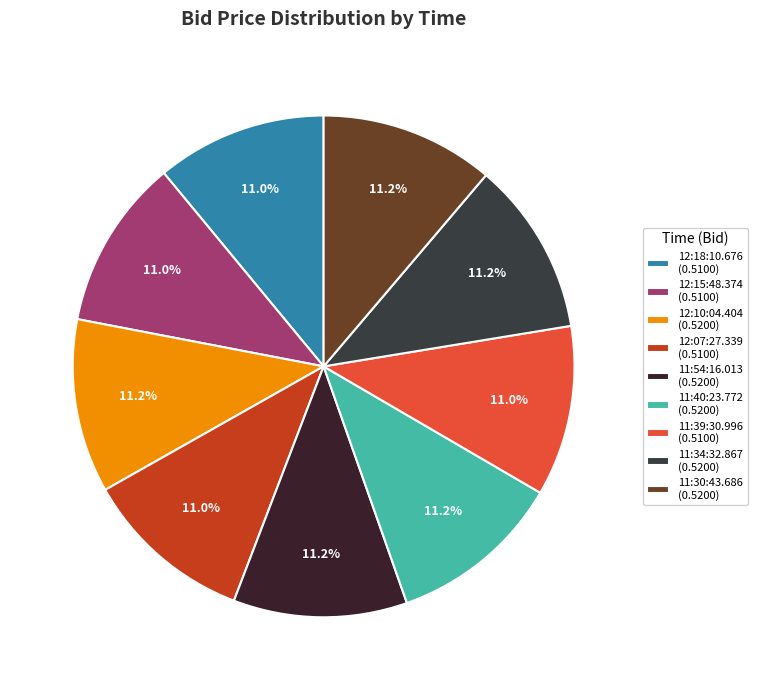

How many segments does this pie chart have?

9